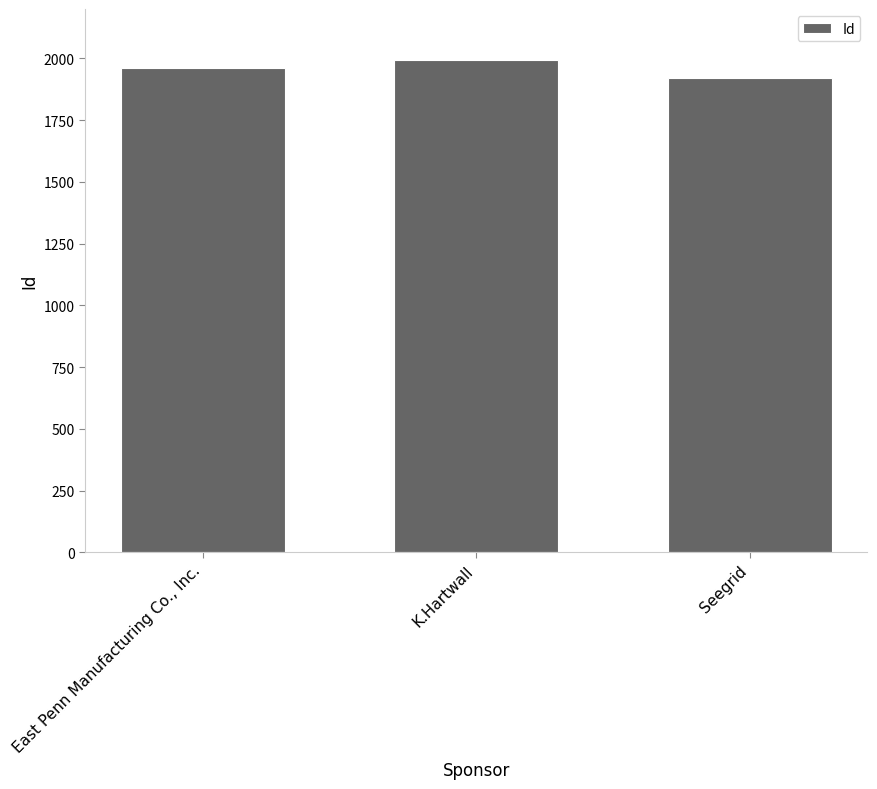

Rank the categories by value from lowest to highest.

Seegrid, East Penn Manufacturing Co., Inc., K.Hartwall